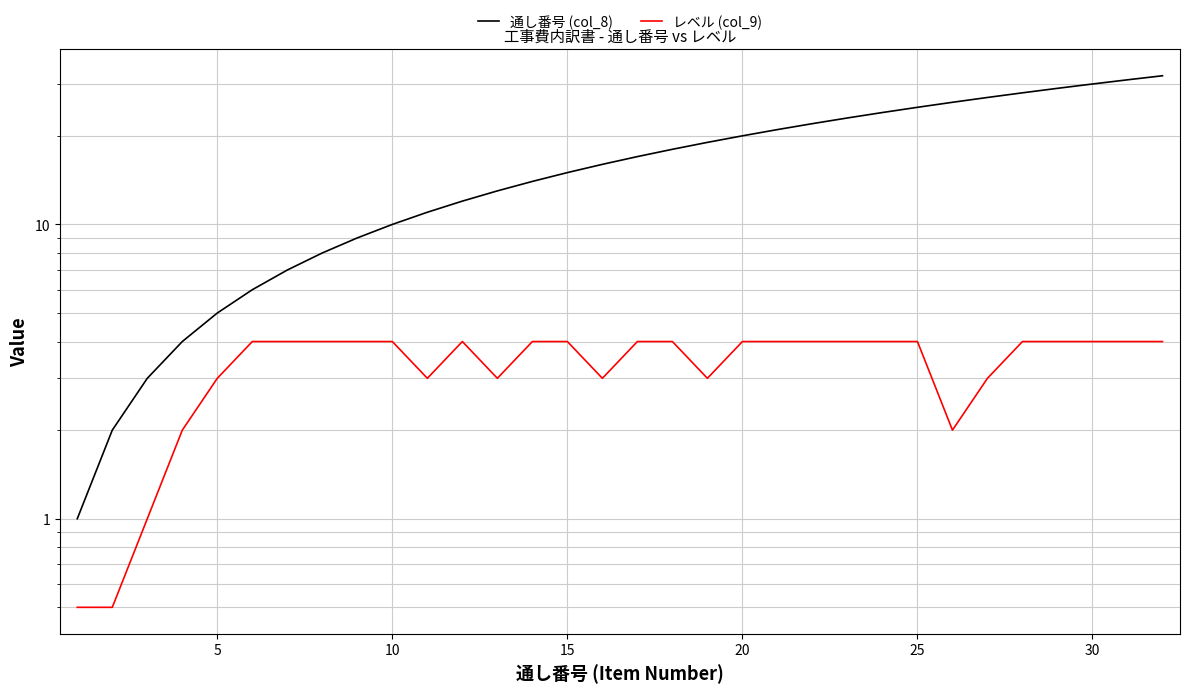

In レベル (col_9), how many points are higher than both neighbors (excluding endpoints)?

1